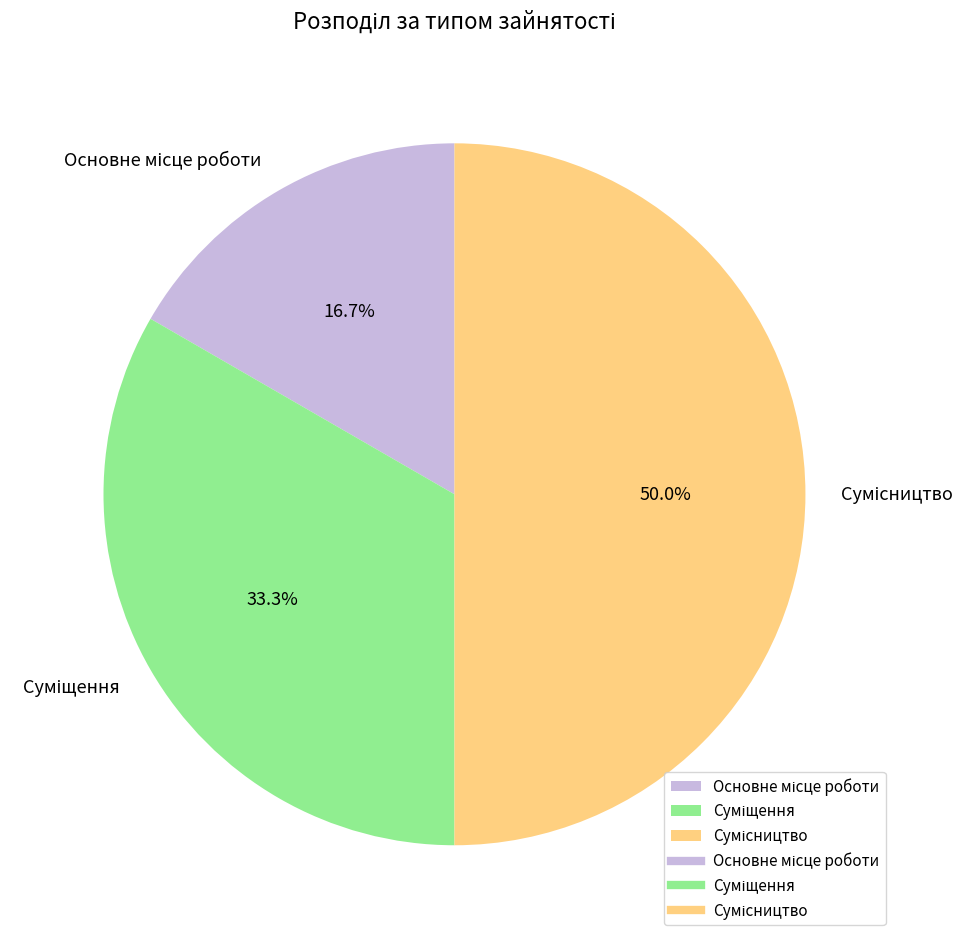

How many segments does this pie chart have?

3